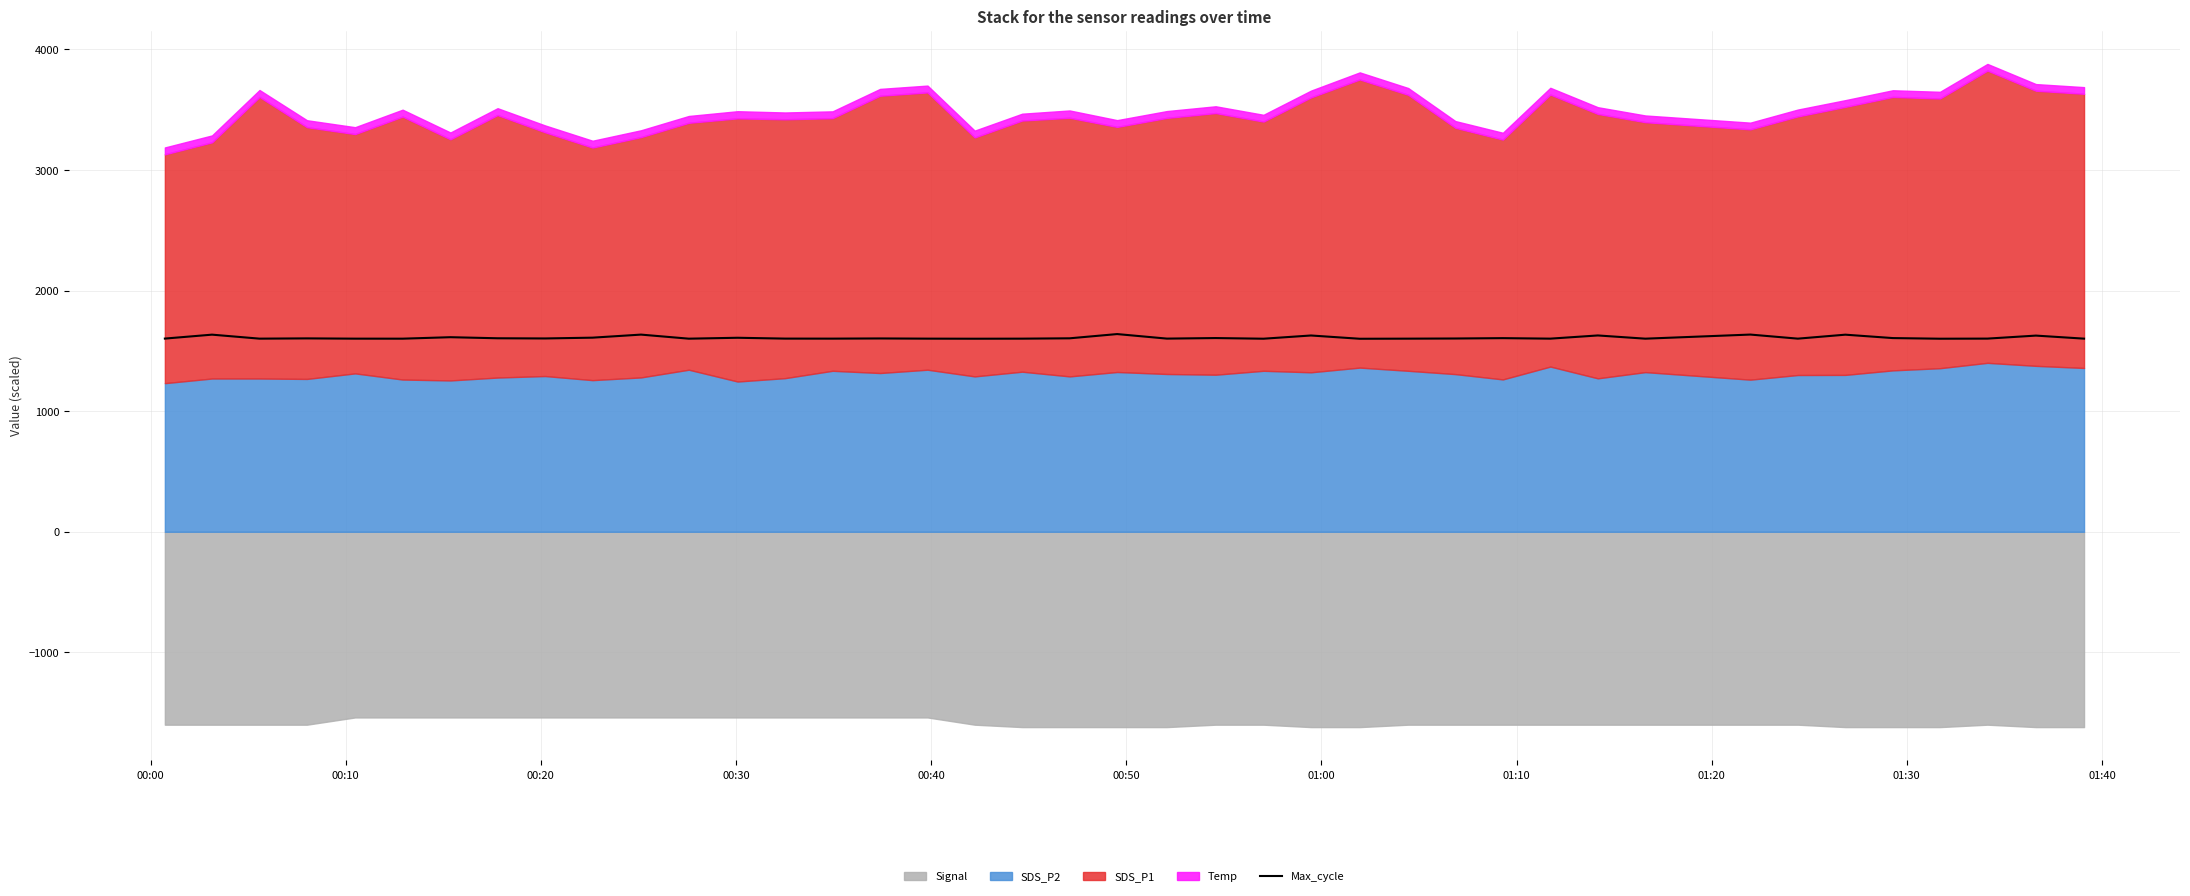

What is the difference between the maximum and second lowest values?

38.6